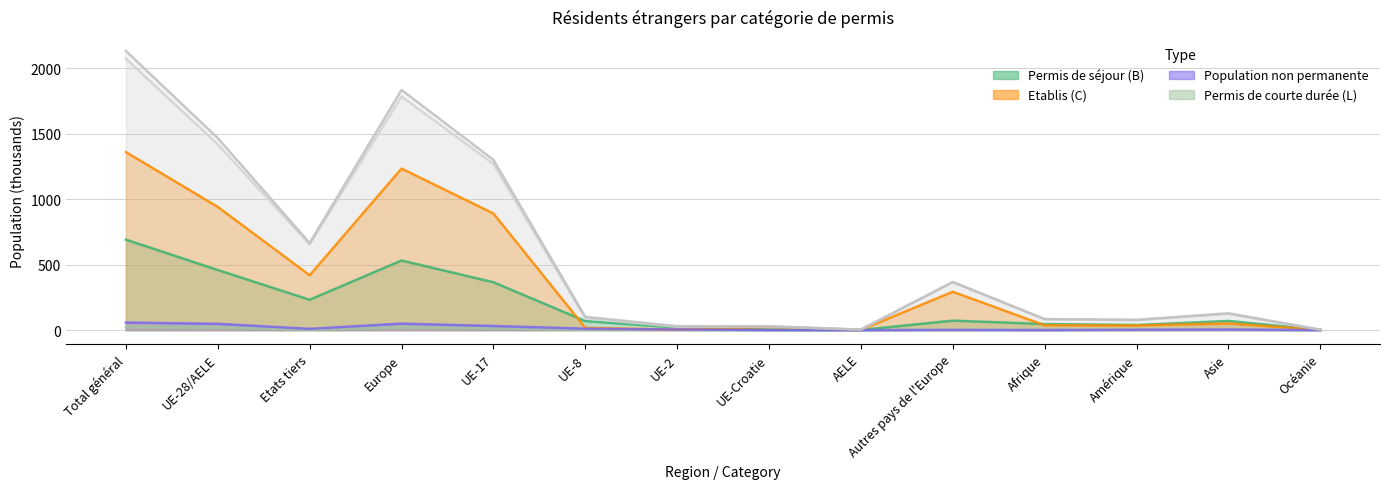

True or false: Permis de courte durée (L) has a value of 18.5 at UE-28/AELE.

True